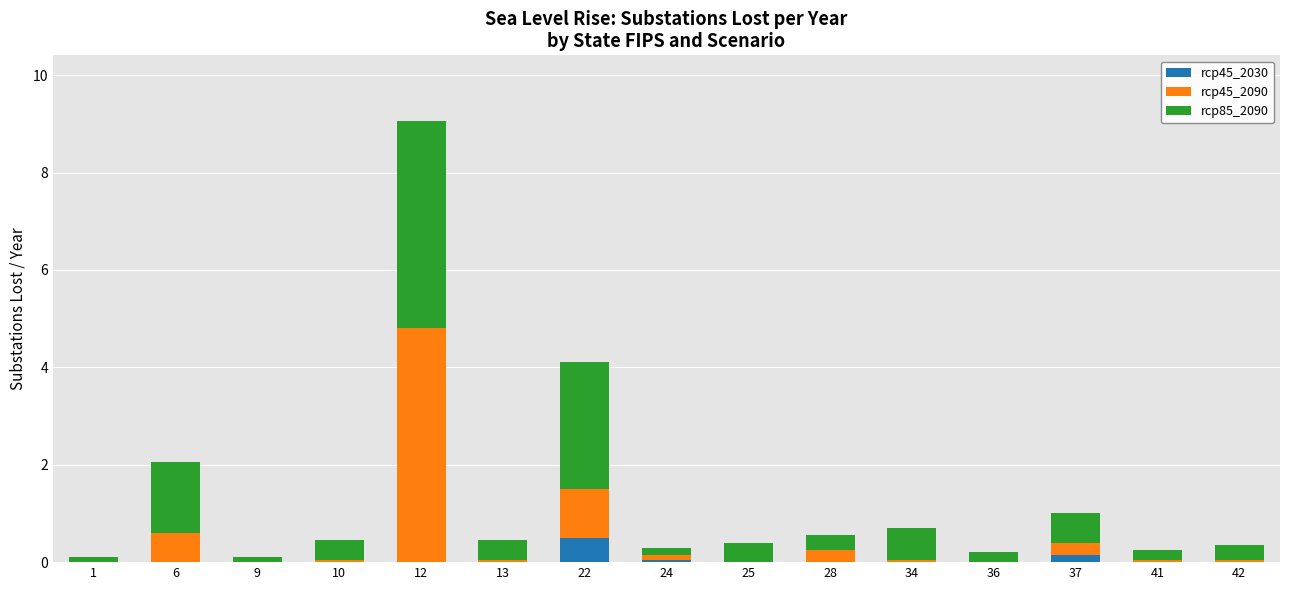

At which category is the sum across all series the highest?

12